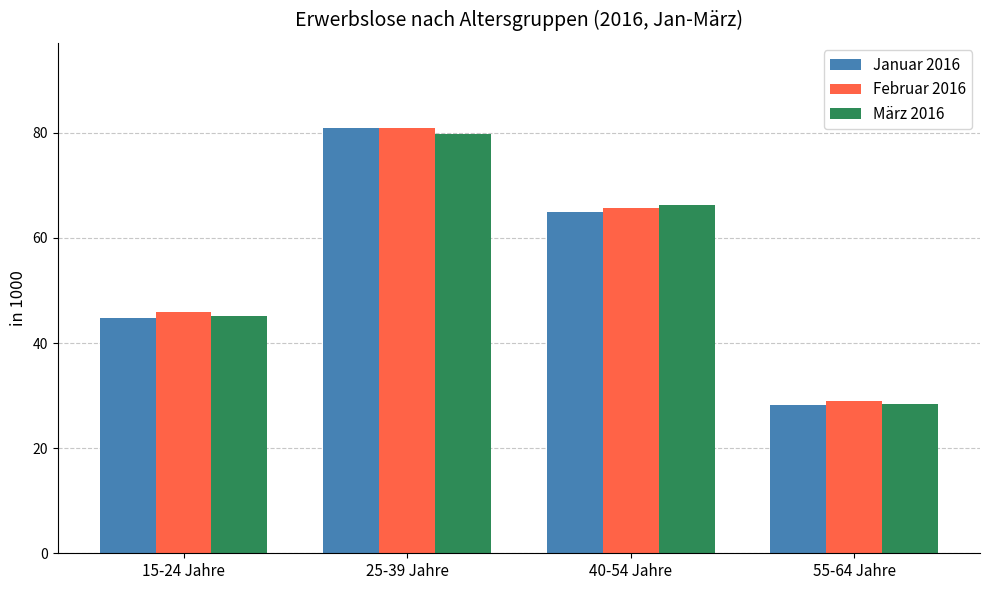

What is the label of the 3rd bar from the right?

25-39 Jahre